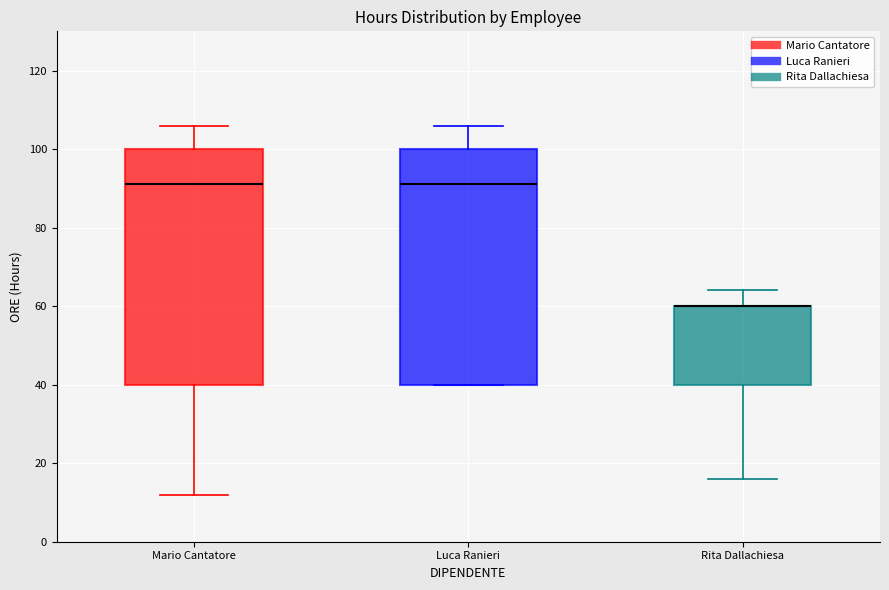

Reading left to right, read every box against the y-axis: the position of its median line, the range the box covers, and the ends of its whiskers. The values are not printed on the chart, so give them approximately, as read against the axis.

Mario Cantatore: median 92, box 40 to 100, whiskers 12 to 106
Luca Ranieri: median 92, box 40 to 100, whiskers 40 to 106
Rita Dallachiesa: median 60 (drawn on the box's upper edge), box 40 to 60, whiskers 16 to 64